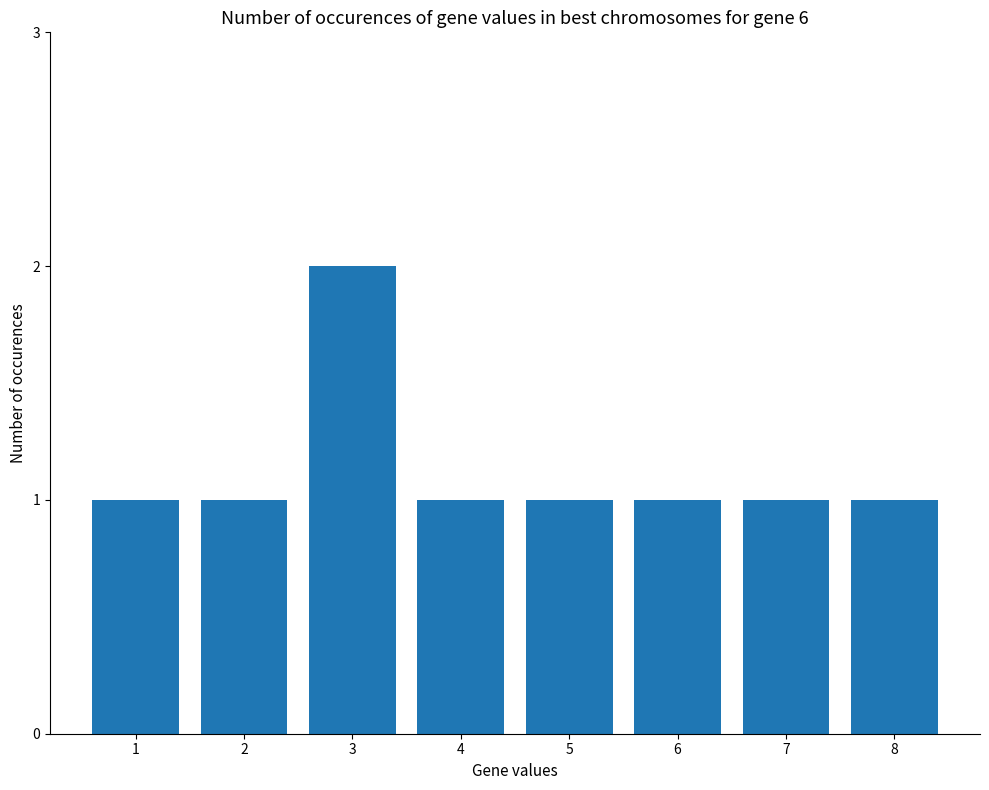

The chart shows a value of 1 at 4. True or false?

True